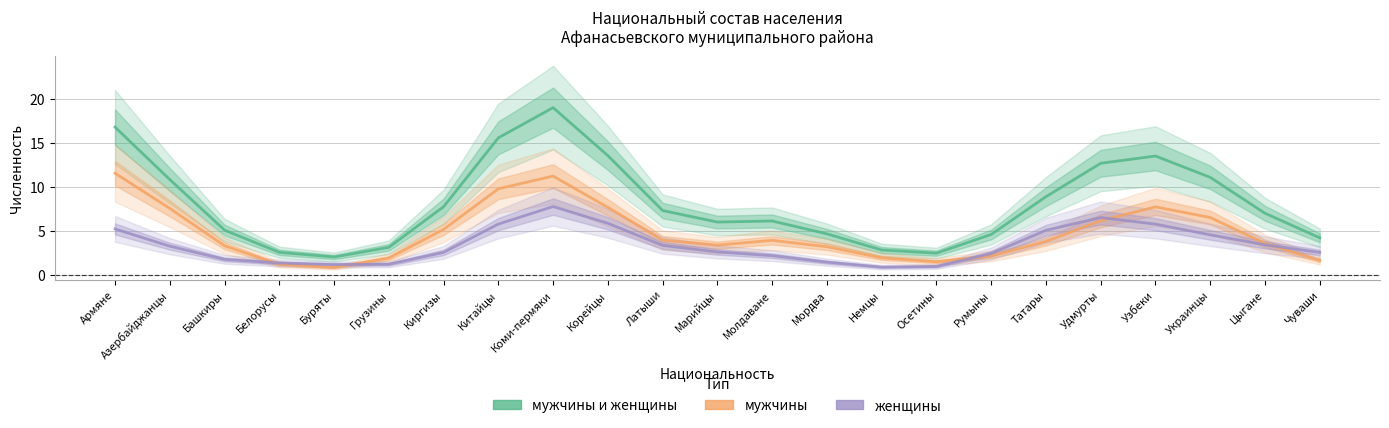

What are all the series names shown in the legend?

мужчины и женщины, мужчины, женщины